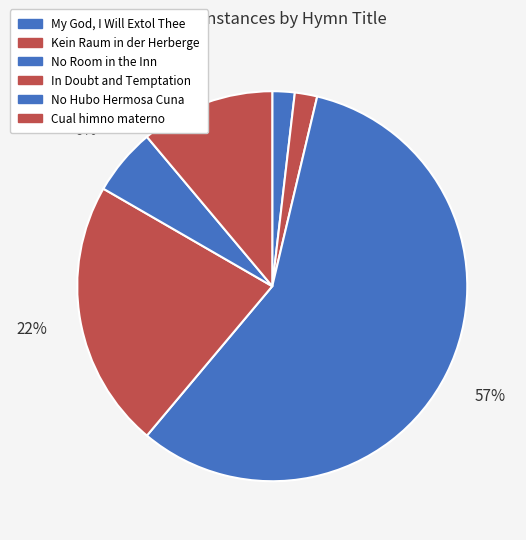

How many segments does this pie chart have?

6